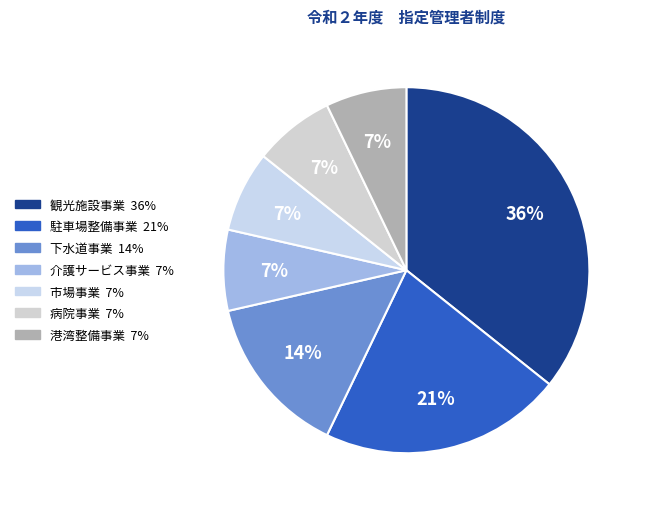

Is there any slice that represents more than half of the pie?

No